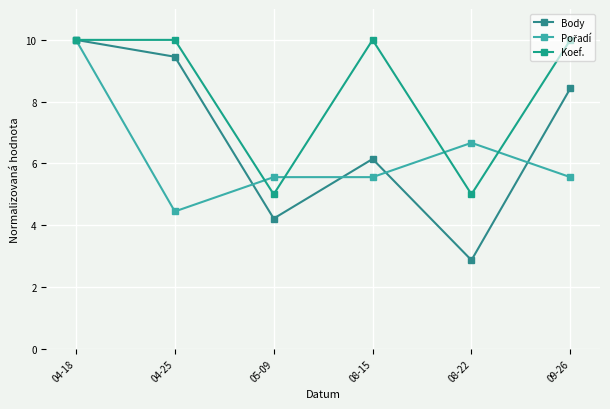

Which series ends up on top after the final intersection of Pořadí and Koef.?

Koef.